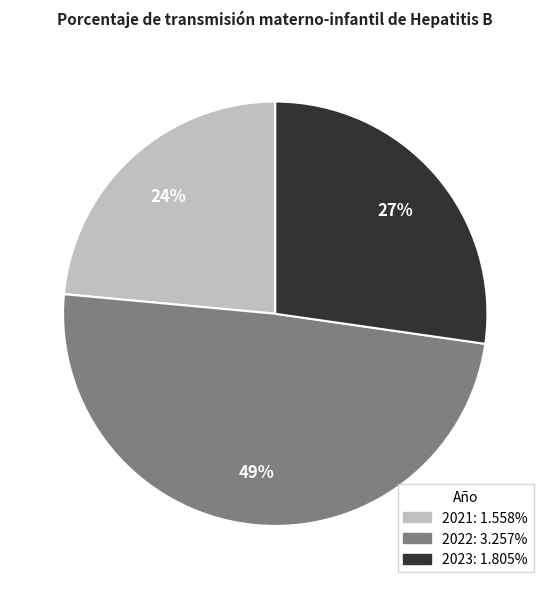

Is there any slice that represents more than half of the pie?

No